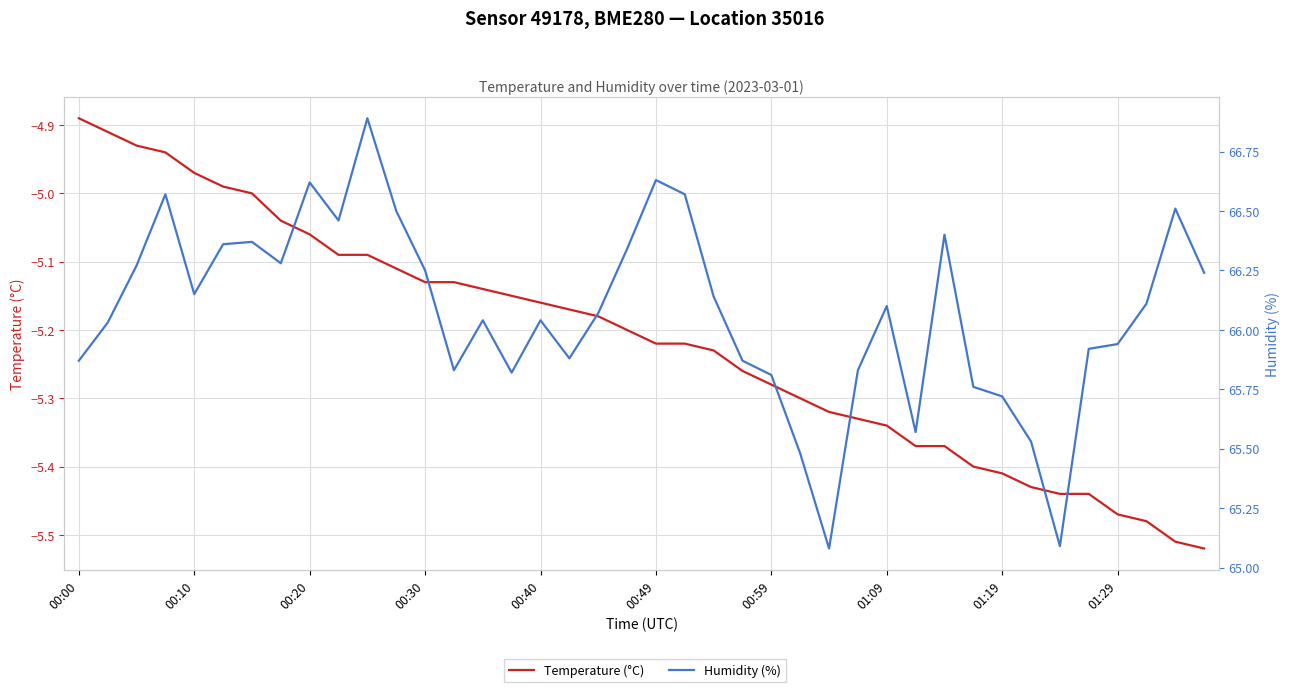

Reading right to left, list all the values displayed in this chart.

Temperature (°C): -5.5	-5.5	-5.5	-5.5	-5.4	-5.4	-5.4	-5.4	-5.4	-5.4	-5.4	-5.3	-5.3	-5.3	-5.3	-5.3	-5.3	-5.2	-5.2	-5.2	-5.2	-5.2	-5.2	-5.2	-5.2	-5.1	-5.1	-5.1	-5.1	-5.1	-5.1	-5.1	-5.0	-5.0	-5.0	-5.0	-4.9	-4.9	-4.9	-4.9
Humidity (%): 66.2	66.5	66.1	65.9	65.9	65.1	65.5	65.7	65.8	66.4	65.6	66.1	65.8	65.1	65.5	65.8	65.9	66.1	66.6	66.6	66.3	66.1	65.9	66.0	65.8	66.0	65.8	66.2	66.5	66.9	66.5	66.6	66.3	66.4	66.4	66.2	66.6	66.3	66.0	65.9